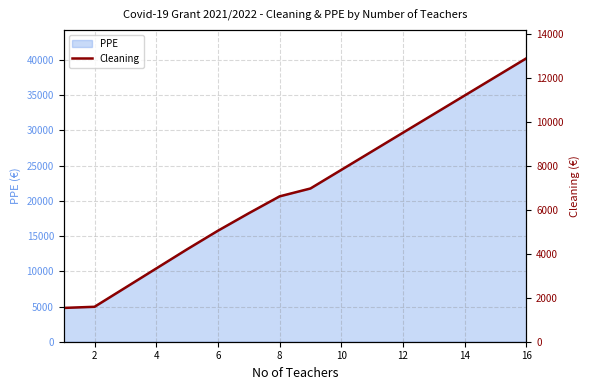

Which has a higher value, 4 or 12?

12